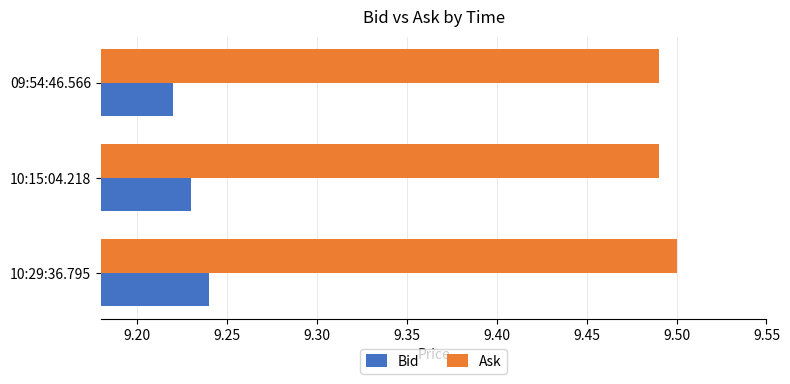

What is the spread (max minus min) of values at 09:54:46.566?

0.3